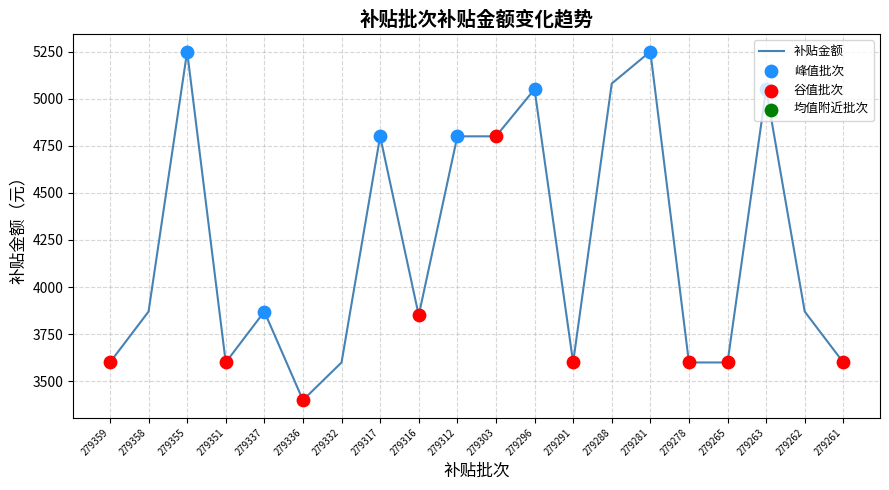

What is the ratio of the value at 279359 to the value at 279332?

1.0